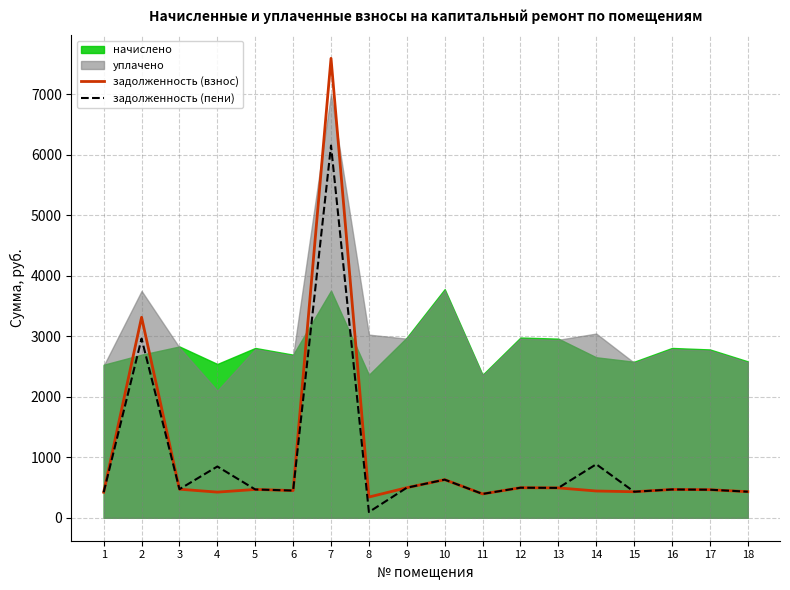

True or false: задолженность (взнос) has more than 1 interior local peaks.

True